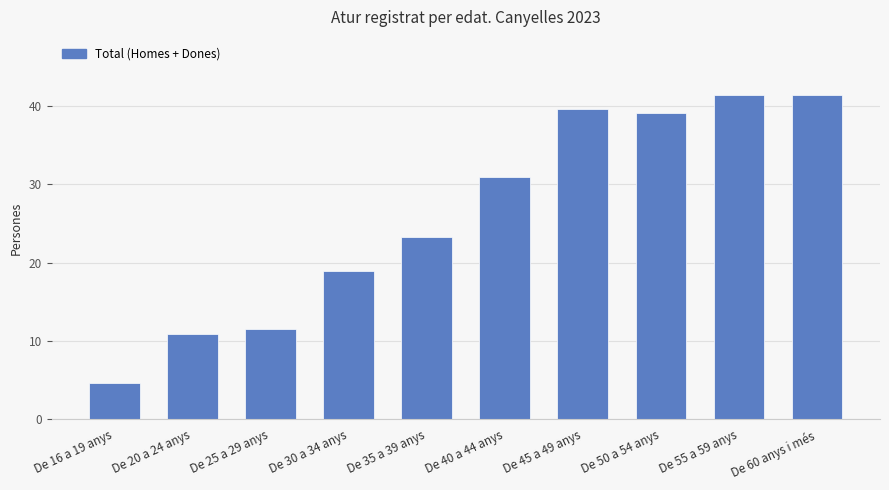

The value at De 20 a 24 anys is 5.4. True or false?

False